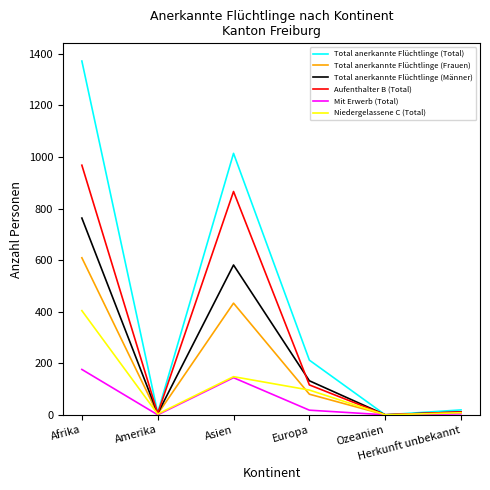

What is the highest value of the Total anerkannte Flüchtlinge (Total) series?

1372